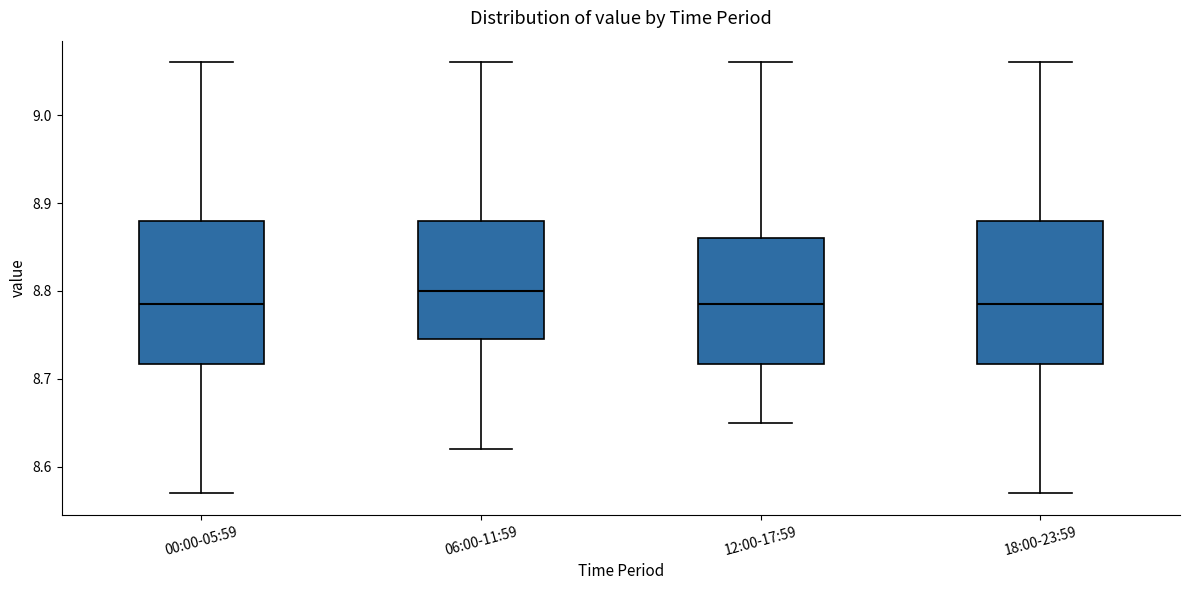

Where is the upper edge of the box for 06:00-11:59 on the y-axis? The values are not printed on the chart, so give them approximately, as read against the axis.

8.88